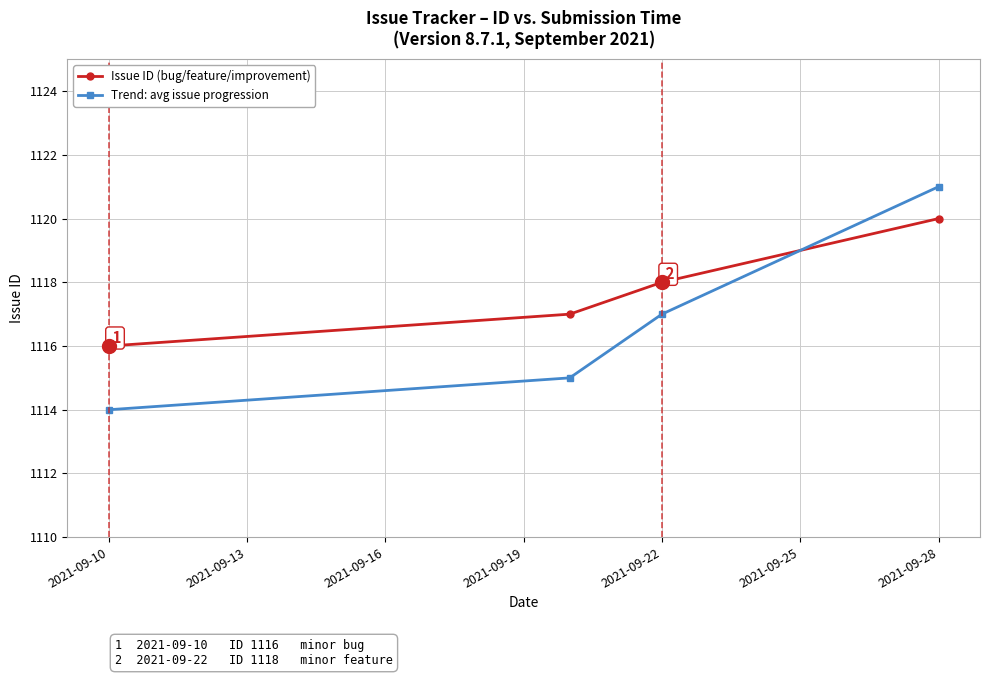

What are all the series names shown in the legend?

Issue ID (bug/feature/improvement), Trend: avg issue progression